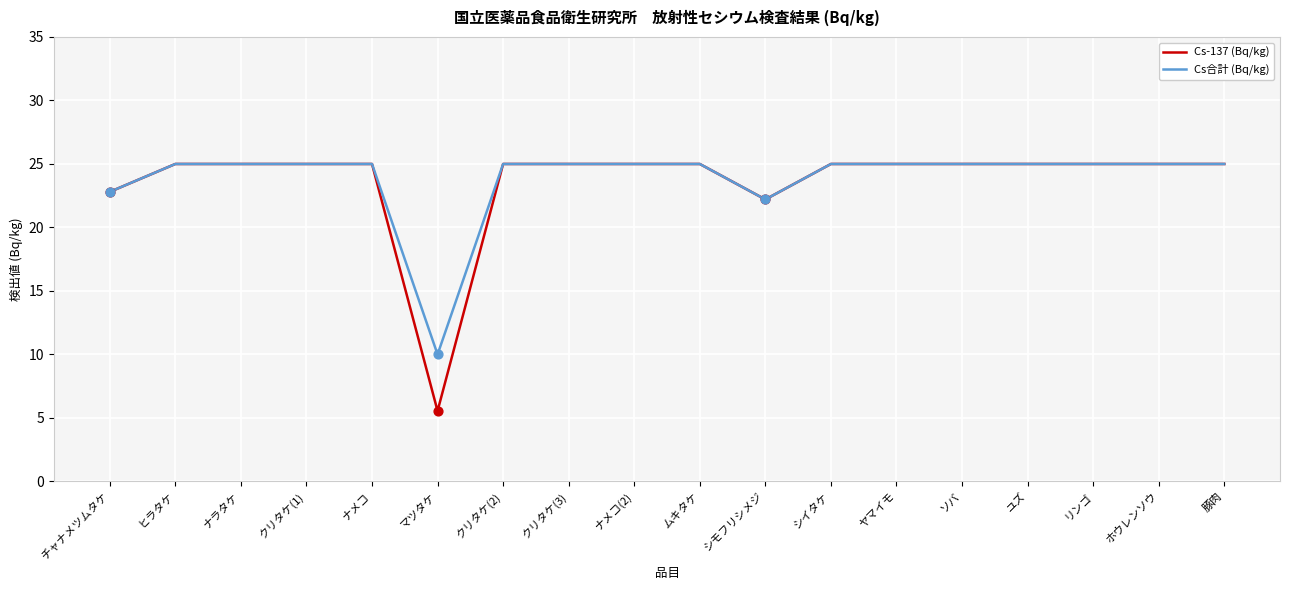

At how many categories does at least one series exceed 23?

15